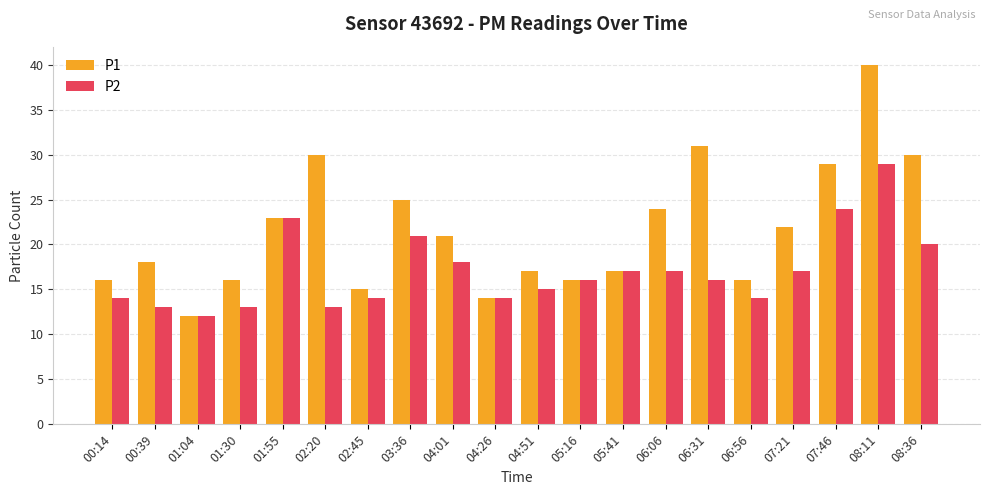

At which category is the sum across all series the highest?

08:11